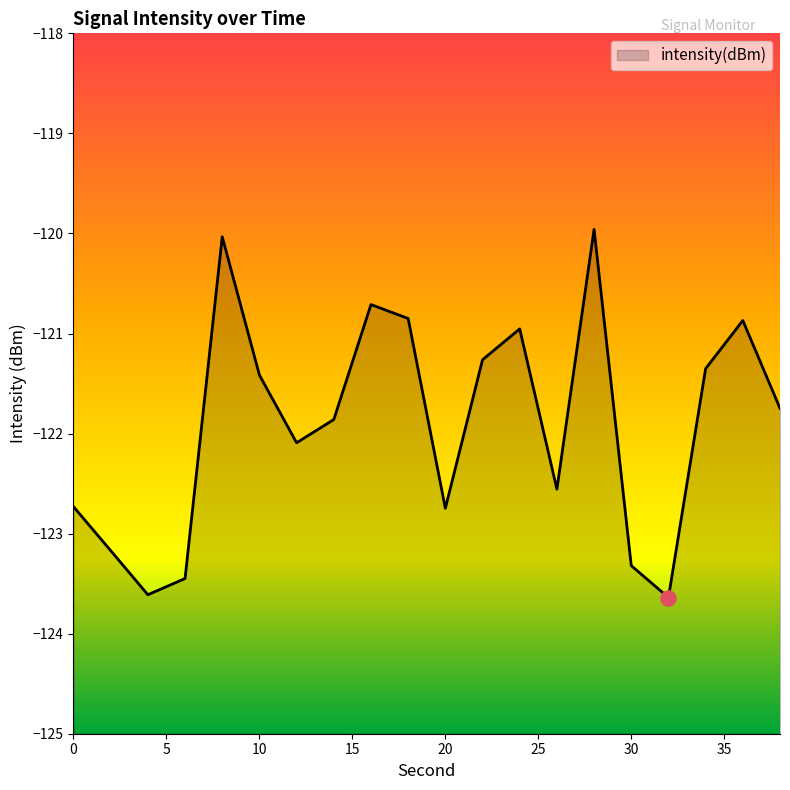

Between 26 and 36, which is larger?

36